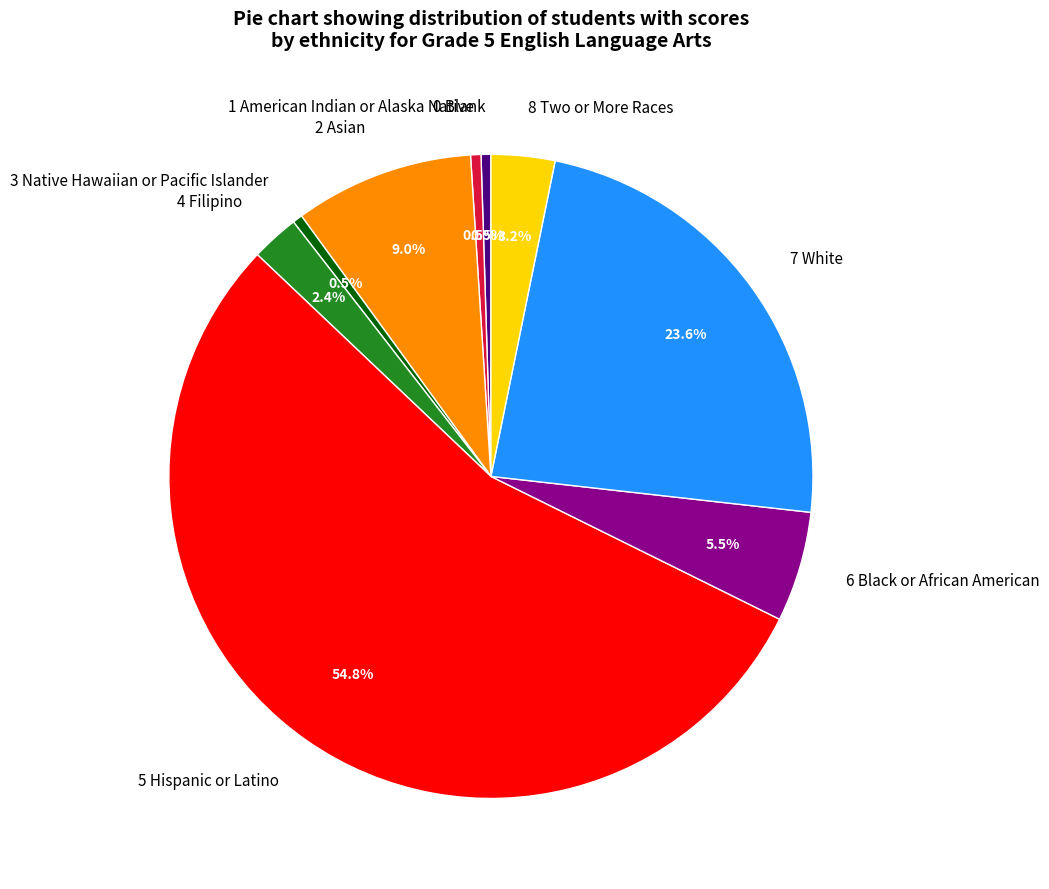

What is the largest slice in the pie chart?

5 Hispanic or Latino